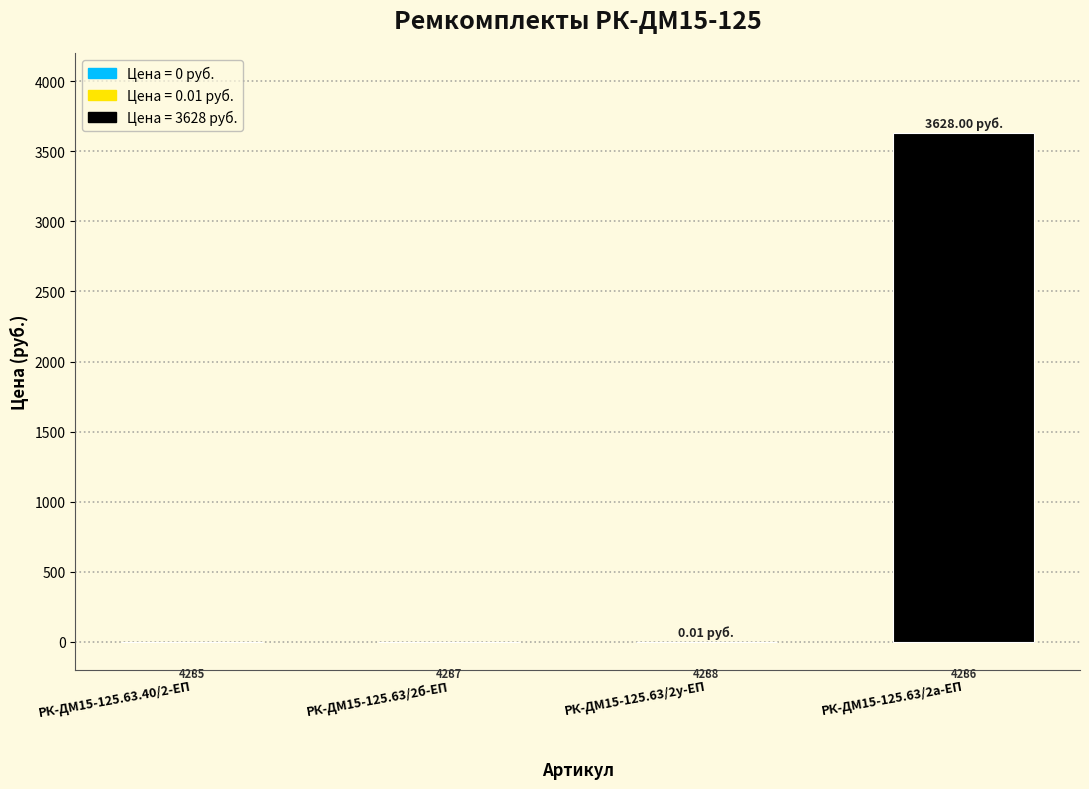

Are the bars horizontal?

No